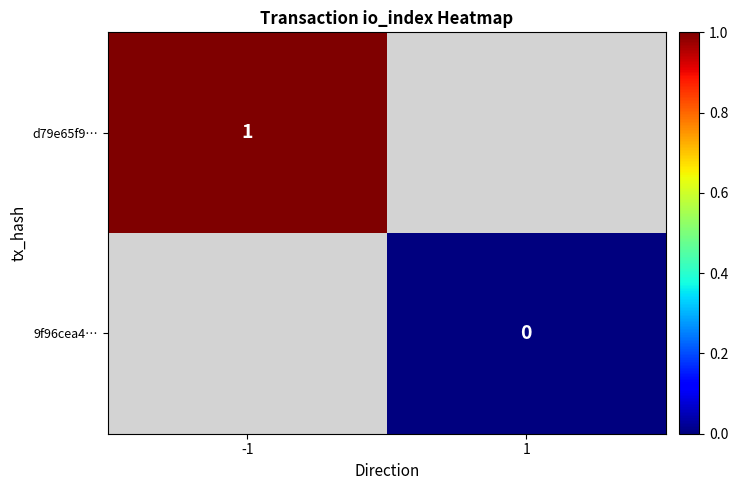

At how many categories does at least one series exceed 0?

1